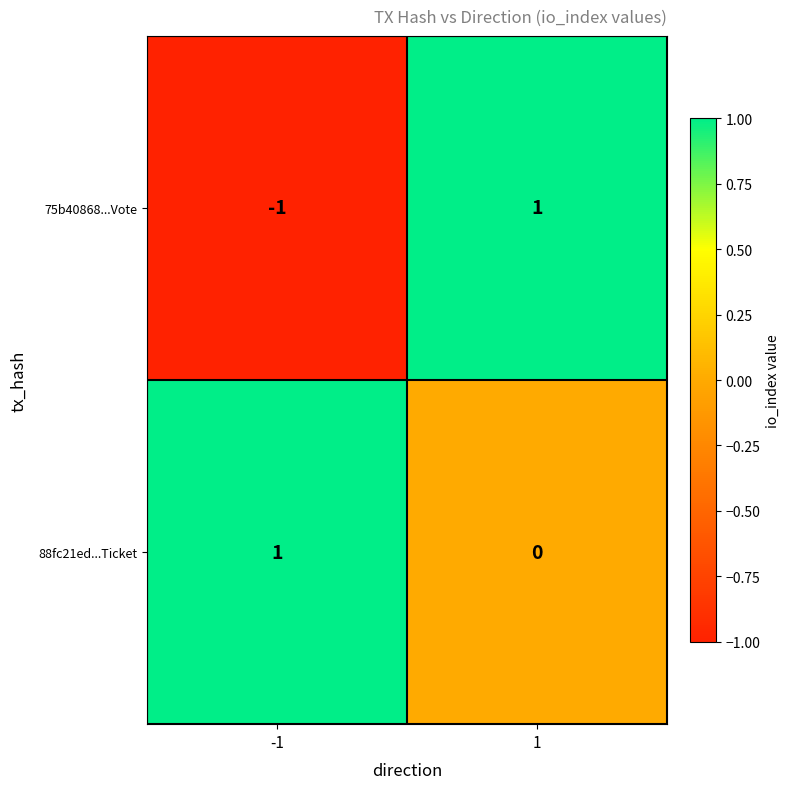

At how many categories does at least one series exceed 0?

2